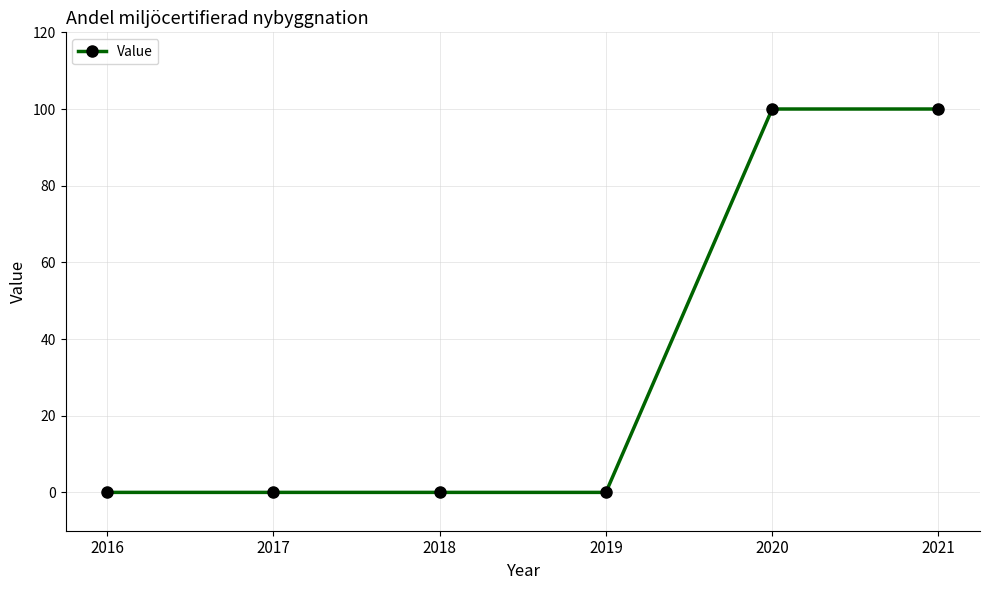

What is the difference between the maximum and second lowest values?

100